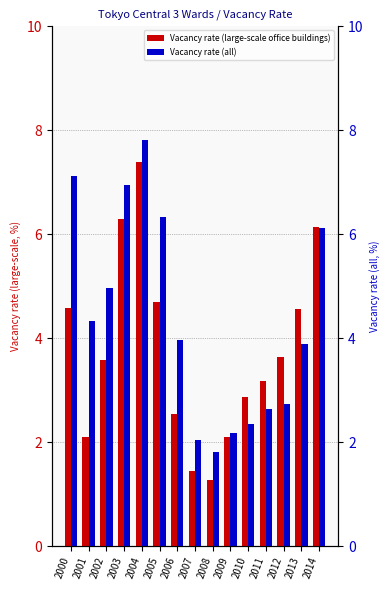

At which category is the sum across all series the highest?

2004